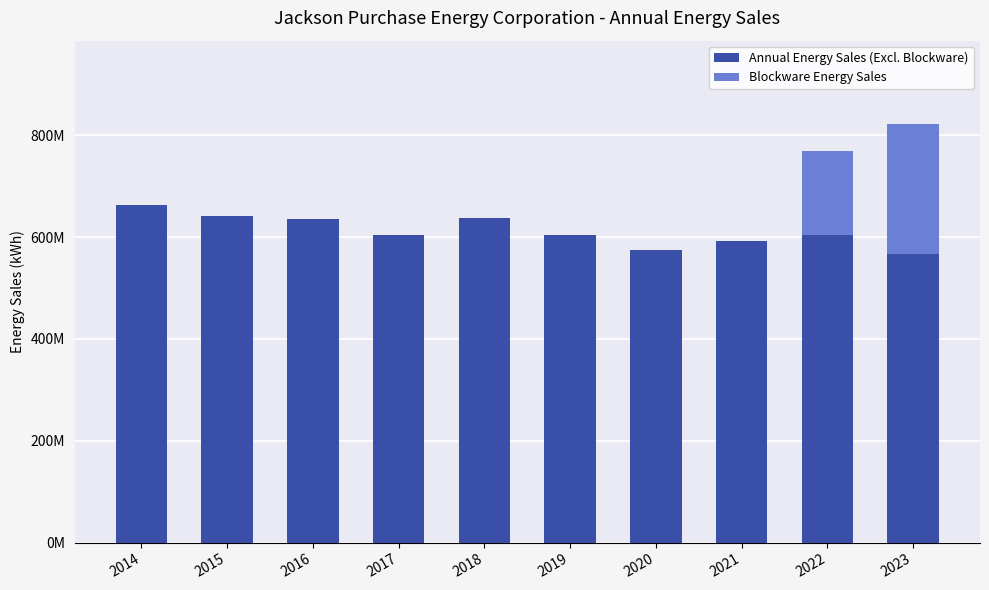

Which series has the largest range (max minus min)?

Blockware Energy Sales